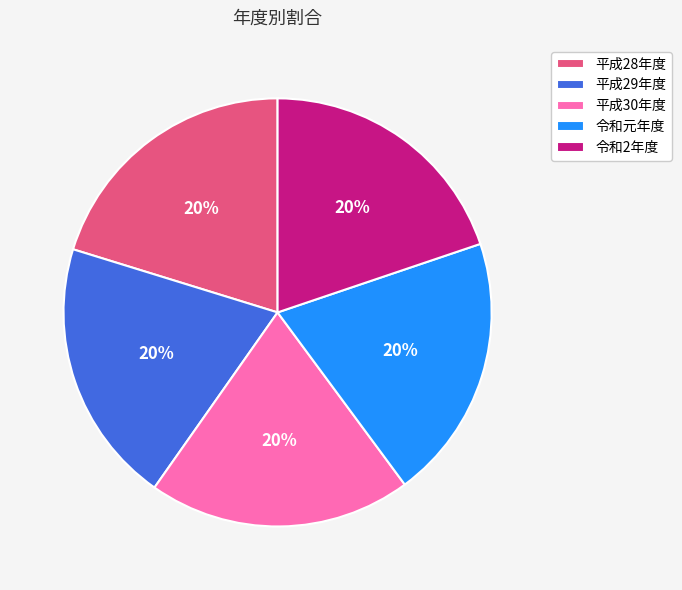

Is it true that 平成29年度 is 20% of the pie?

True